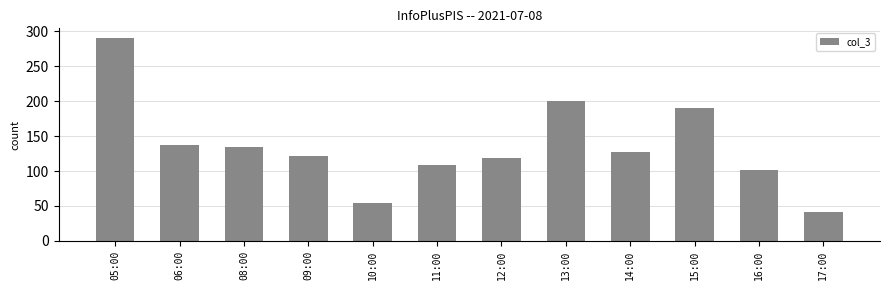

How many bars are there in total?

12